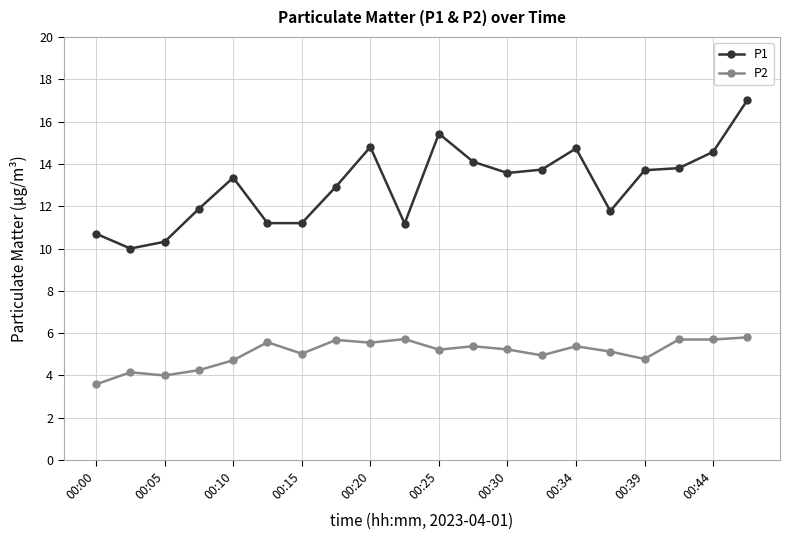

Which series has the largest range (max minus min)?

P1